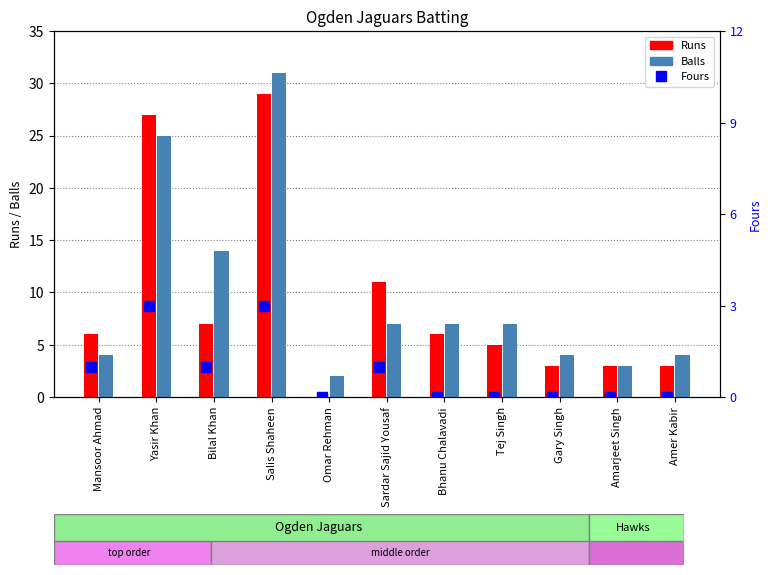

At which label is Fours closest to 1?

Mansoor Ahmad